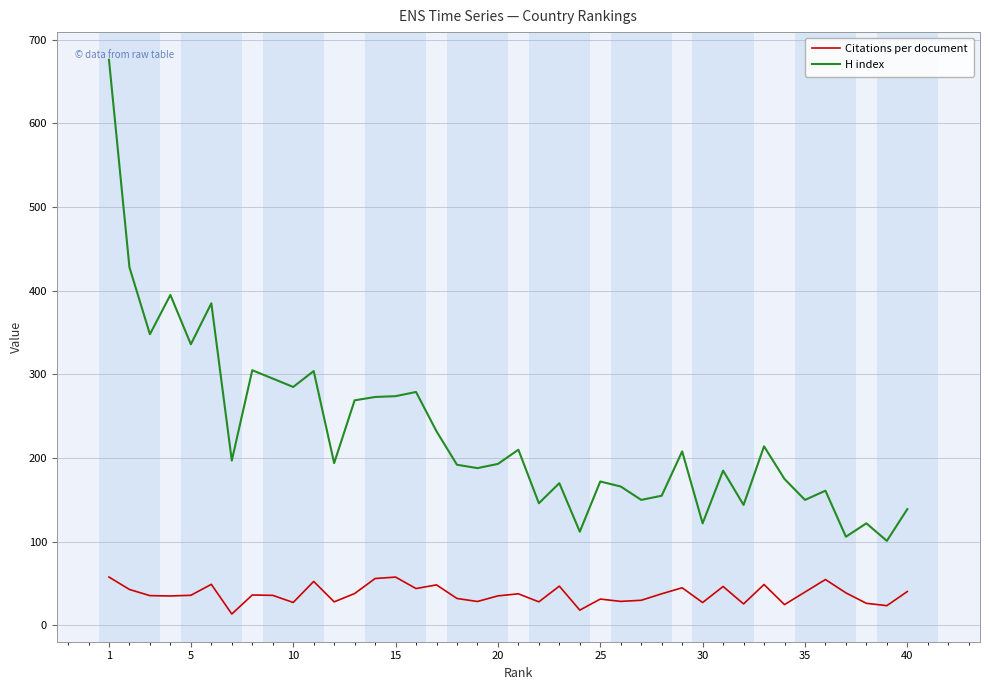

What is the difference between the maximum and minimum values in the Citations per document series?

44.2